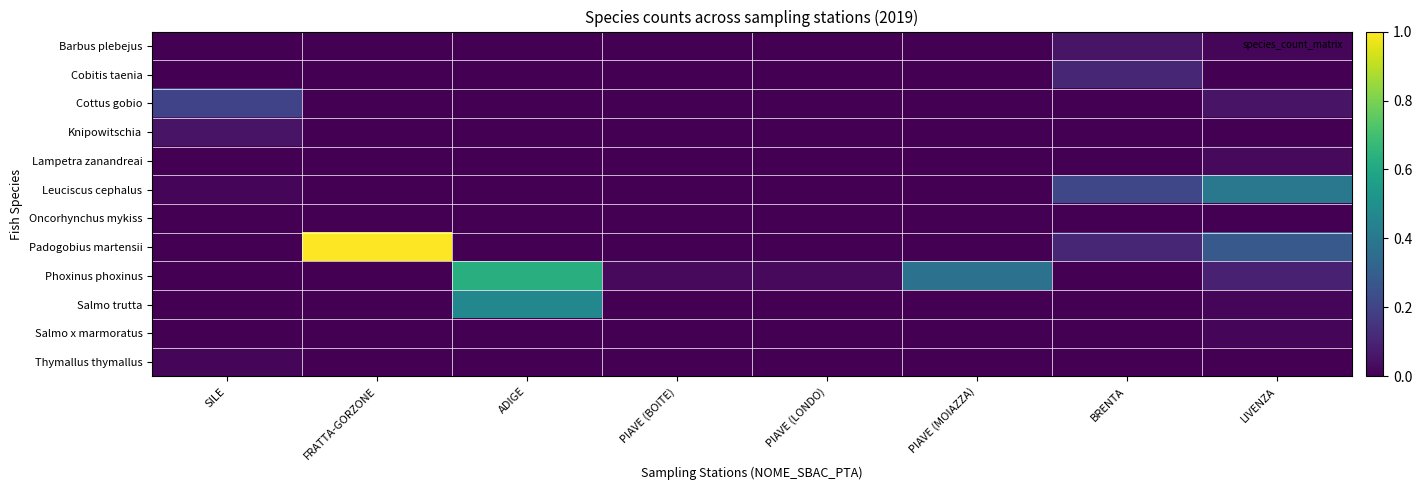

Reading left to right, list all the values displayed in this chart.

Barbus plebejus: SILE=0.0	FRATTA-GORZONE=0.0	ADIGE=0.0	PIAVE (BOITE)=0.0	PIAVE (LONDO)=0.0	PIAVE (MOIAZZA)=0.0	BRENTA=0.1	LIVENZA=0.0
Cobitis taenia: SILE=0.0	FRATTA-GORZONE=0.0	ADIGE=0.0	PIAVE (BOITE)=0.0	PIAVE (LONDO)=0.0	PIAVE (MOIAZZA)=0.0	BRENTA=0.1	LIVENZA=0.0
Cottus gobio: SILE=0.2	FRATTA-GORZONE=0.0	ADIGE=0.0	PIAVE (BOITE)=0.0	PIAVE (LONDO)=0.0	PIAVE (MOIAZZA)=0.0	BRENTA=0.0	LIVENZA=0.1
Knipowitschia: SILE=0.1	FRATTA-GORZONE=0.0	ADIGE=0.0	PIAVE (BOITE)=0.0	PIAVE (LONDO)=0.0	PIAVE (MOIAZZA)=0.0	BRENTA=0.0	LIVENZA=0.0
Lampetra zanandreai: SILE=0.0	FRATTA-GORZONE=0.0	ADIGE=0.0	PIAVE (BOITE)=0.0	PIAVE (LONDO)=0.0	PIAVE (MOIAZZA)=0.0	BRENTA=0.0	LIVENZA=0.0
Leuciscus cephalus: SILE=0.0	FRATTA-GORZONE=0.0	ADIGE=0.0	PIAVE (BOITE)=0.0	PIAVE (LONDO)=0.0	PIAVE (MOIAZZA)=0.0	BRENTA=0.2	LIVENZA=0.4
Oncorhynchus mykiss: SILE=0.0	FRATTA-GORZONE=0.0	ADIGE=0.0	PIAVE (BOITE)=0.0	PIAVE (LONDO)=0.0	PIAVE (MOIAZZA)=0.0	BRENTA=0.0	LIVENZA=0.0
Padogobius martensii: SILE=0.0	FRATTA-GORZONE=1.0	ADIGE=0.0	PIAVE (BOITE)=0.0	PIAVE (LONDO)=0.0	PIAVE (MOIAZZA)=0.0	BRENTA=0.1	LIVENZA=0.3
Phoxinus phoxinus: SILE=0.0	FRATTA-GORZONE=0.0	ADIGE=0.6	PIAVE (BOITE)=0.0	PIAVE (LONDO)=0.0	PIAVE (MOIAZZA)=0.4	BRENTA=0.0	LIVENZA=0.1
Salmo trutta: SILE=0.0	FRATTA-GORZONE=0.0	ADIGE=0.5	PIAVE (BOITE)=0.0	PIAVE (LONDO)=0.0	PIAVE (MOIAZZA)=0.0	BRENTA=0.0	LIVENZA=0.0
Salmo x marmoratus: SILE=0.0	FRATTA-GORZONE=0.0	ADIGE=0.0	PIAVE (BOITE)=0.0	PIAVE (LONDO)=0.0	PIAVE (MOIAZZA)=0.0	BRENTA=0.0	LIVENZA=0.0
Thymallus thymallus: SILE=0.0	FRATTA-GORZONE=0.0	ADIGE=0.0	PIAVE (BOITE)=0.0	PIAVE (LONDO)=0.0	PIAVE (MOIAZZA)=0.0	BRENTA=0.0	LIVENZA=0.0